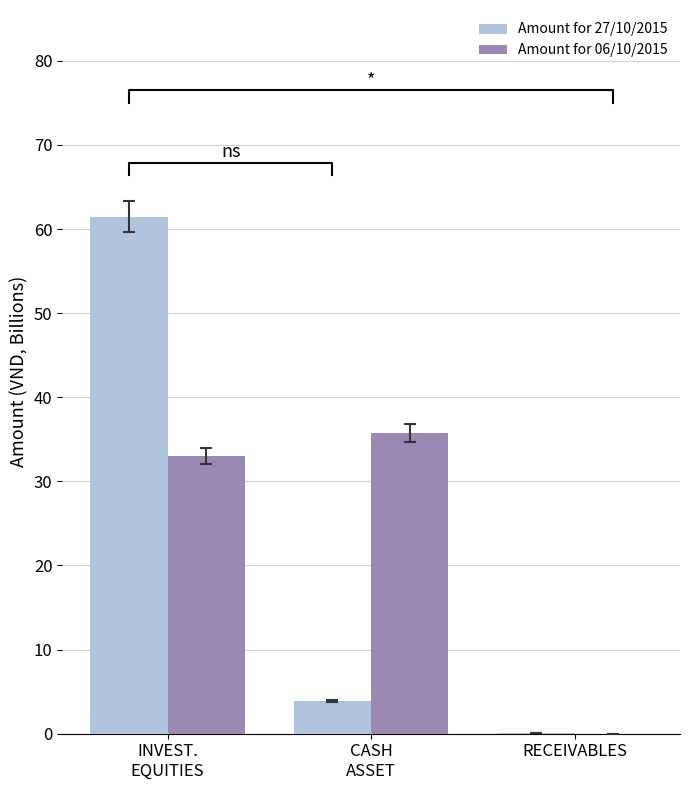

At how many categories does at least one series exceed 2?

2